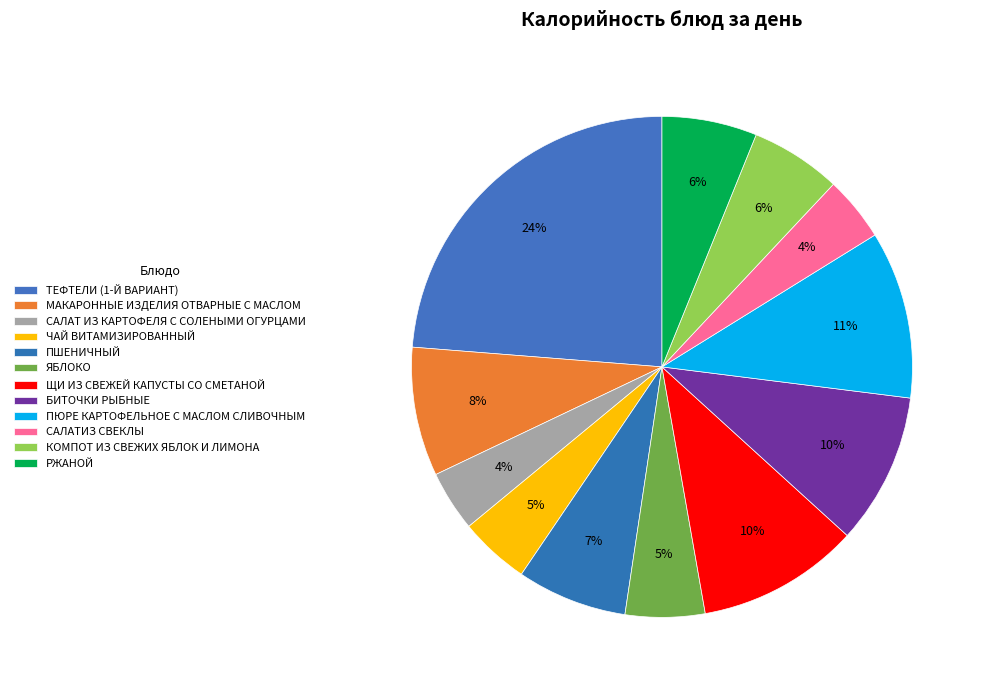

What is the ratio of the value at КОМПОТ ИЗ СВЕЖИХ ЯБЛОК И ЛИМОНА to the value at ПШЕНИЧНЫЙ?

0.8